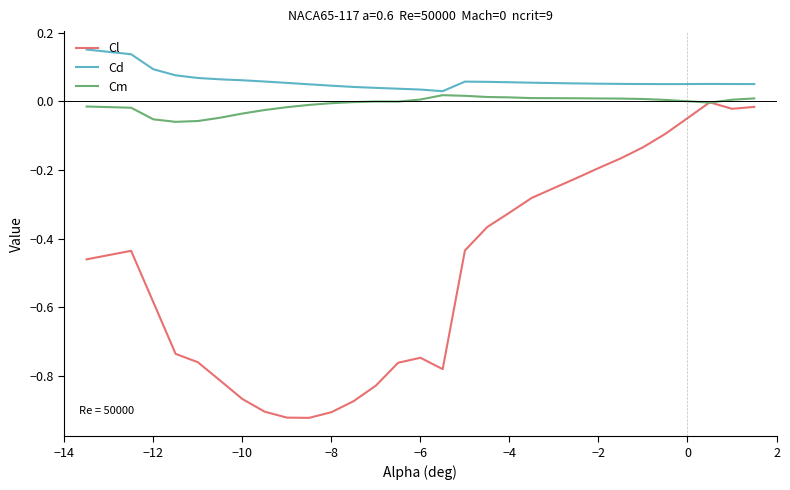

True or false: Cl and Cd cross at least once.

False